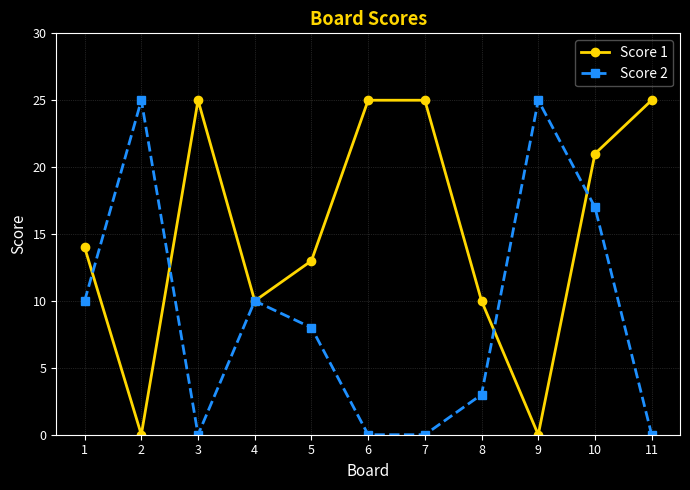

What is the approximate value of Score 1 at 5, to the nearest 5?

15